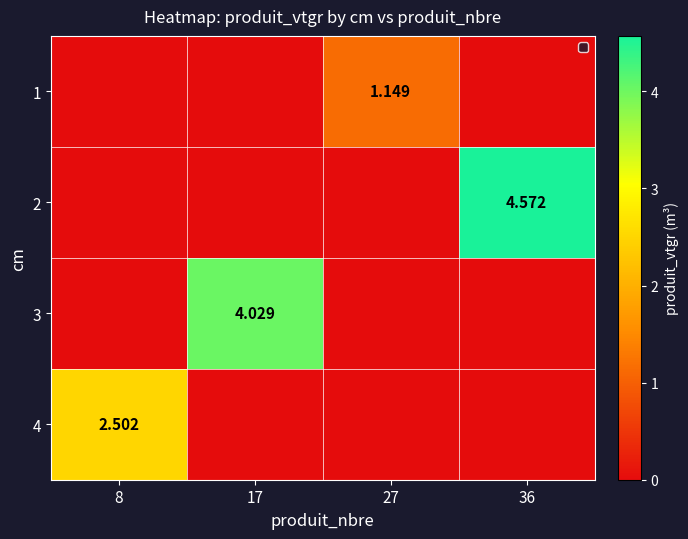

Is the value of 3 at 17 greater than the value of 1 at 27?

Yes